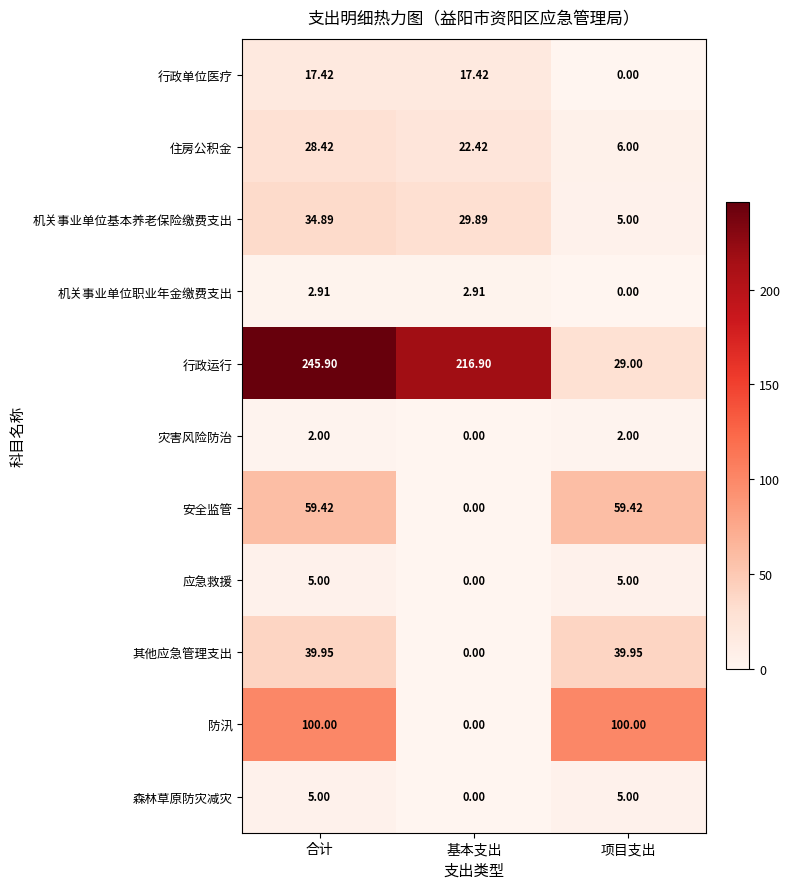

Which series has the widest spread of values?

行政运行